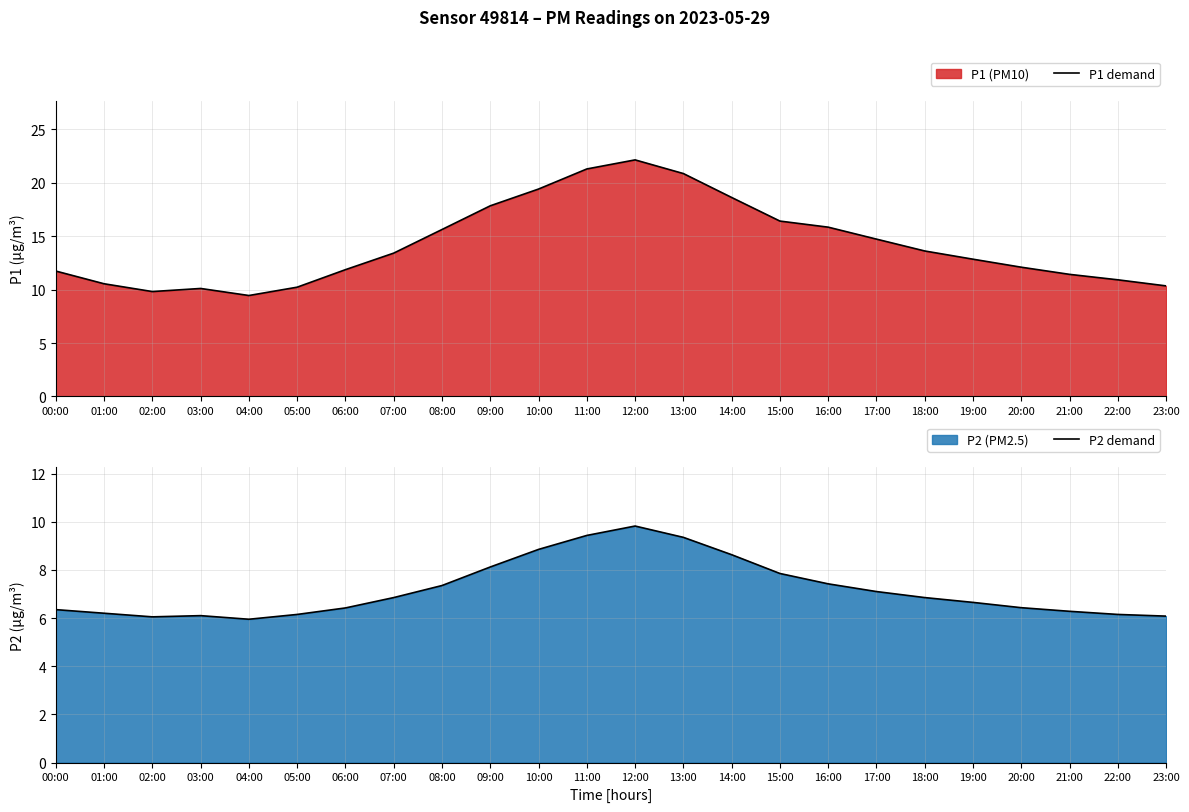

Is the value of P1 demand at 03:00 greater than the value of P2 demand at 13:00?

Yes